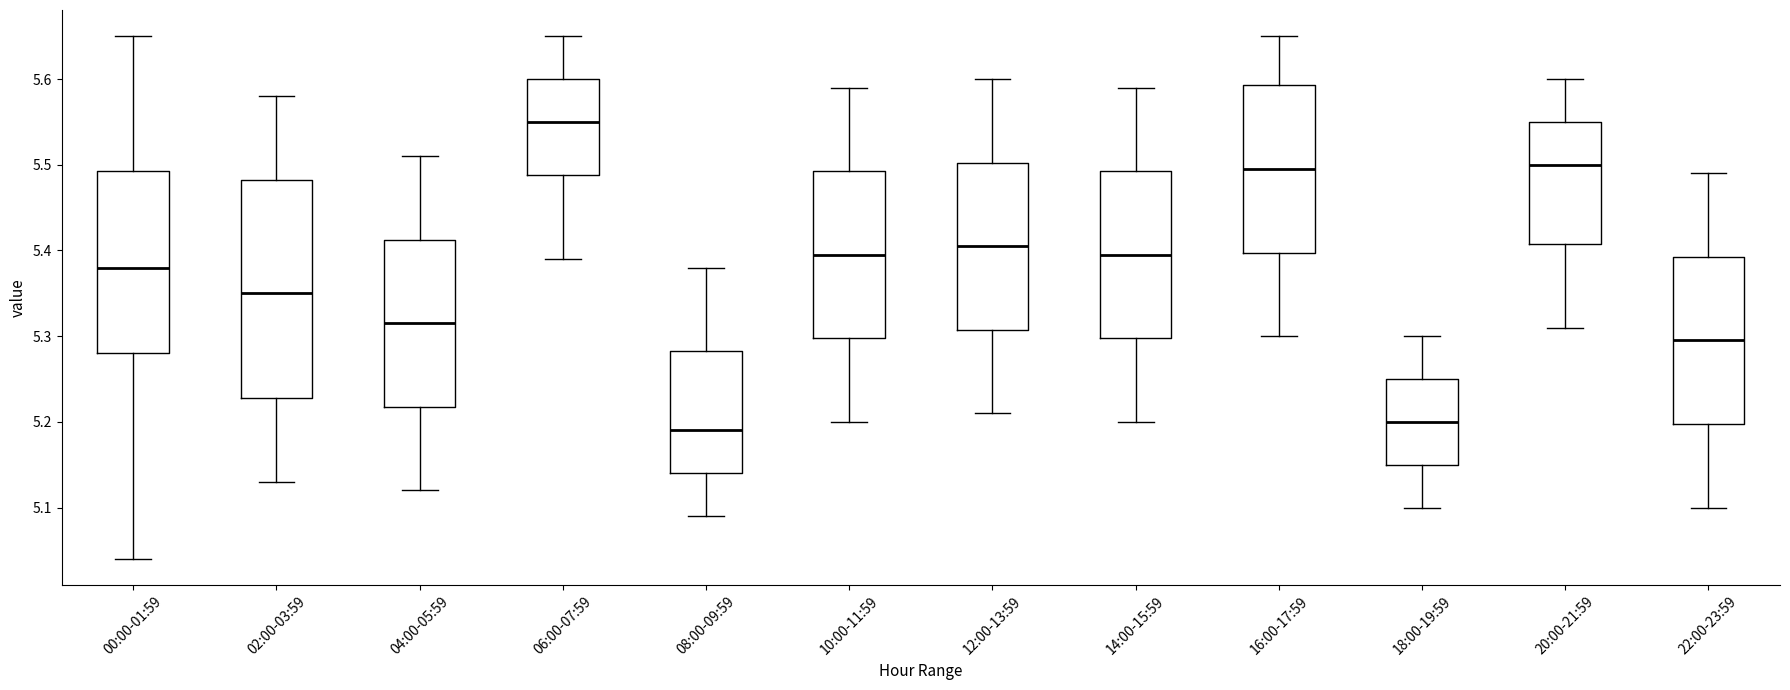

Reading left to right, read every box against the y-axis: the position of its median line, the range the box covers, and the ends of its whiskers. The values are not printed on the chart, so give them approximately, as read against the axis.

00:00-01:59: median 5.38, box 5.28 to 5.49, whiskers 5.04 to 5.65
02:00-03:59: median 5.35, box 5.23 to 5.48, whiskers 5.13 to 5.58
04:00-05:59: median 5.32, box 5.22 to 5.41, whiskers 5.12 to 5.51
06:00-07:59: median 5.55, box 5.49 to 5.60, whiskers 5.39 to 5.65
08:00-09:59: median 5.19, box 5.14 to 5.28, whiskers 5.09 to 5.38
10:00-11:59: median 5.40, box 5.30 to 5.49, whiskers 5.20 to 5.59
12:00-13:59: median 5.41, box 5.31 to 5.50, whiskers 5.21 to 5.60
14:00-15:59: median 5.40, box 5.30 to 5.49, whiskers 5.20 to 5.59
16:00-17:59: median 5.50, box 5.40 to 5.59, whiskers 5.30 to 5.65
18:00-19:59: median 5.20, box 5.15 to 5.25, whiskers 5.10 to 5.30
20:00-21:59: median 5.50, box 5.41 to 5.55, whiskers 5.31 to 5.60
22:00-23:59: median 5.30, box 5.20 to 5.39, whiskers 5.10 to 5.49